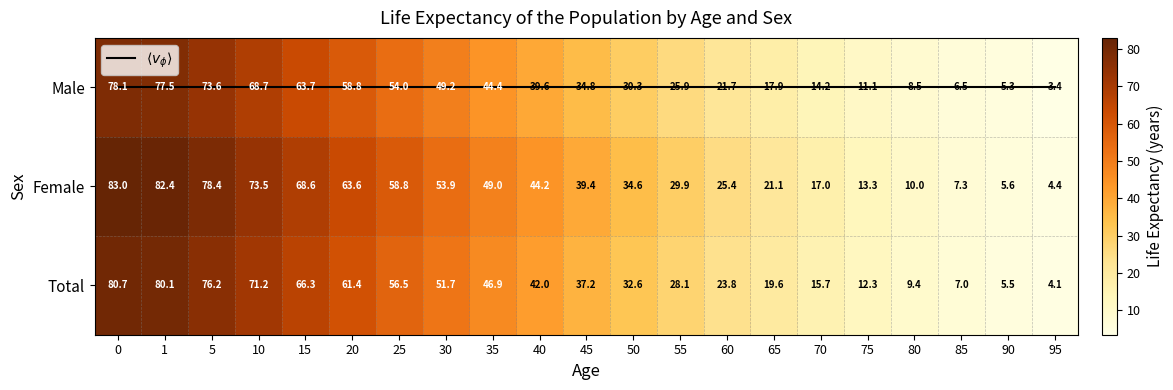

What is the average value of the Total series?

39.5